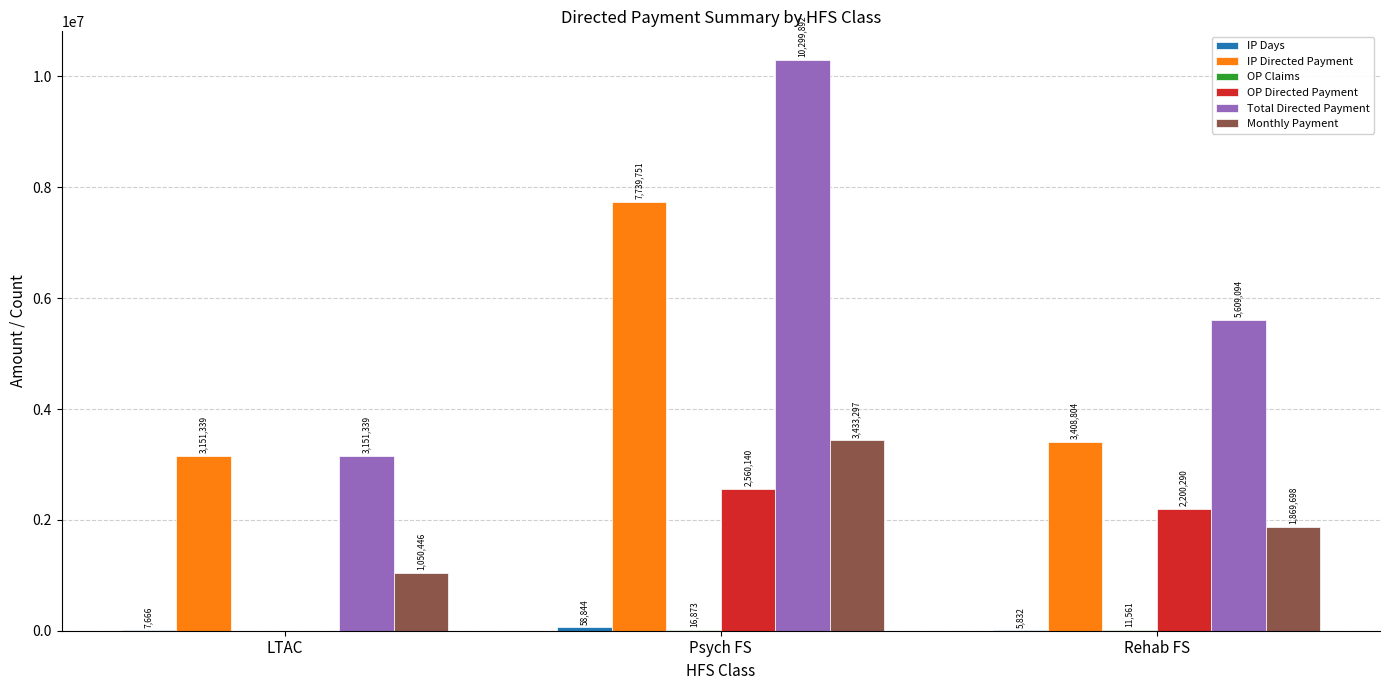

Where does the OP Directed Payment series first go above 2200289?

Psych FS